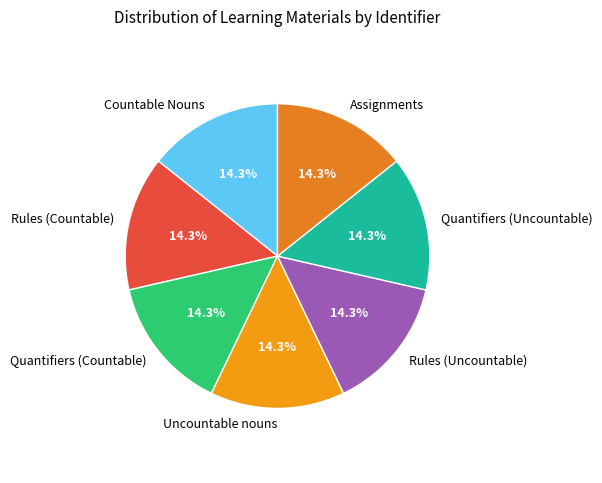

Count the number of slices in the pie.

7